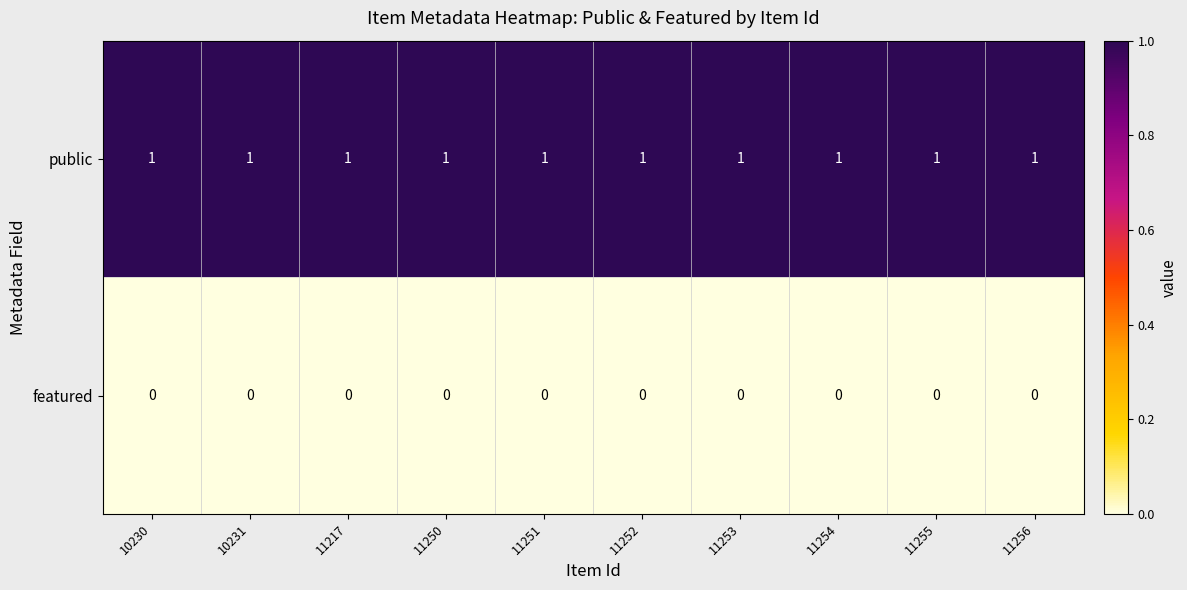

Which series has the largest total across all categories?

public